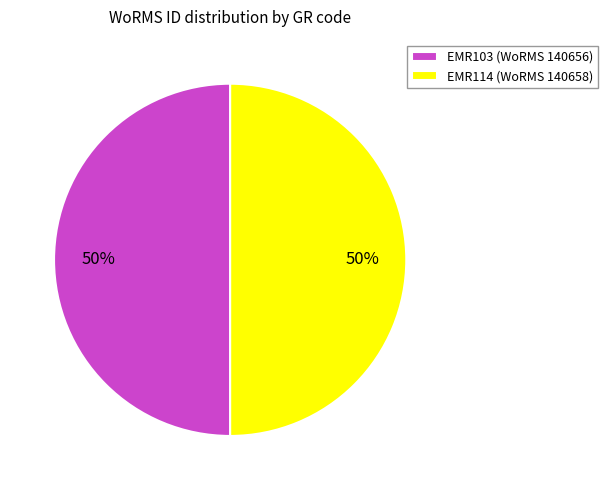

The EMR114 slice represents 41% of the pie. True or false?

False